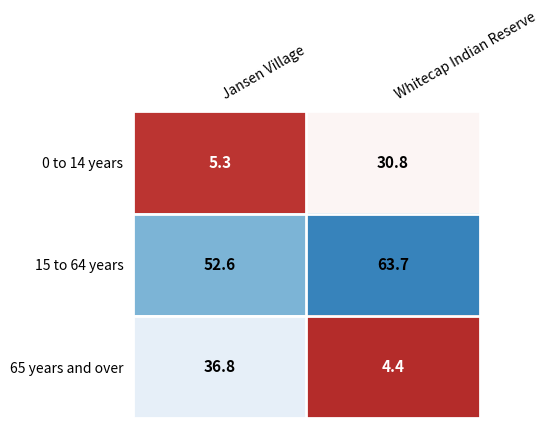

Which series changed the most between Jansen Village and Whitecap Indian Reserve?

65 years and over